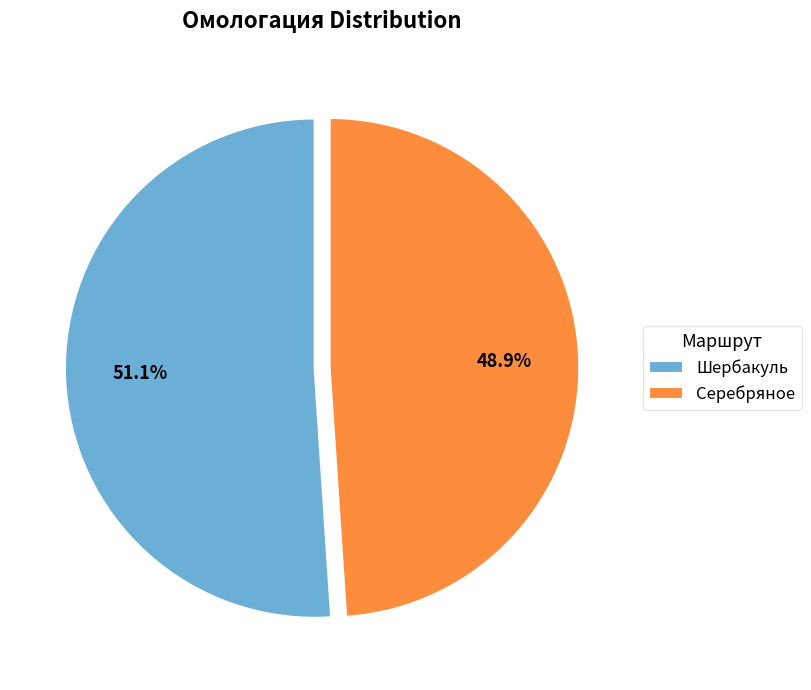

Which slice is the smallest?

Серебряное